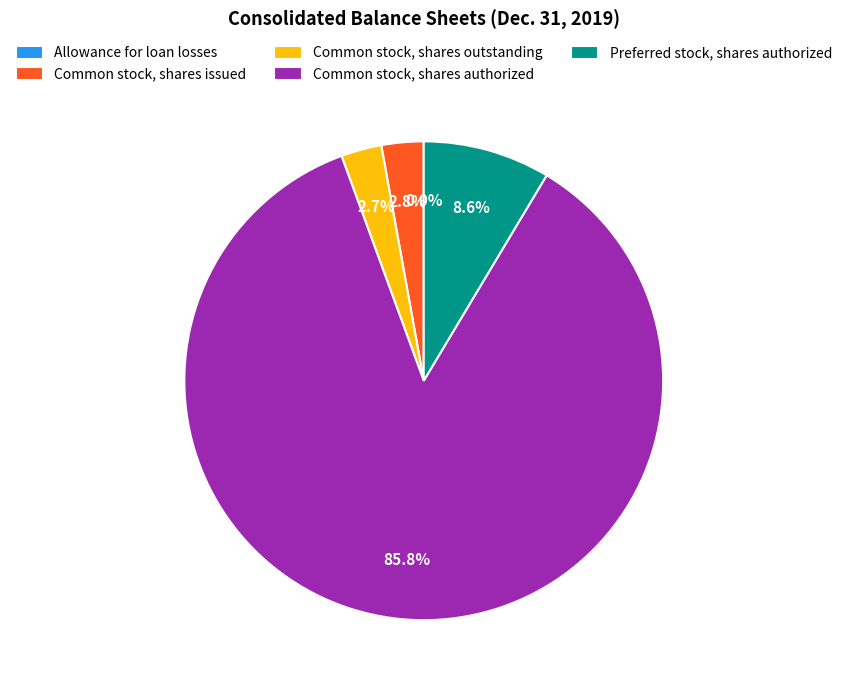

Does Common stock, shares authorized account for over 50% of the chart?

Yes